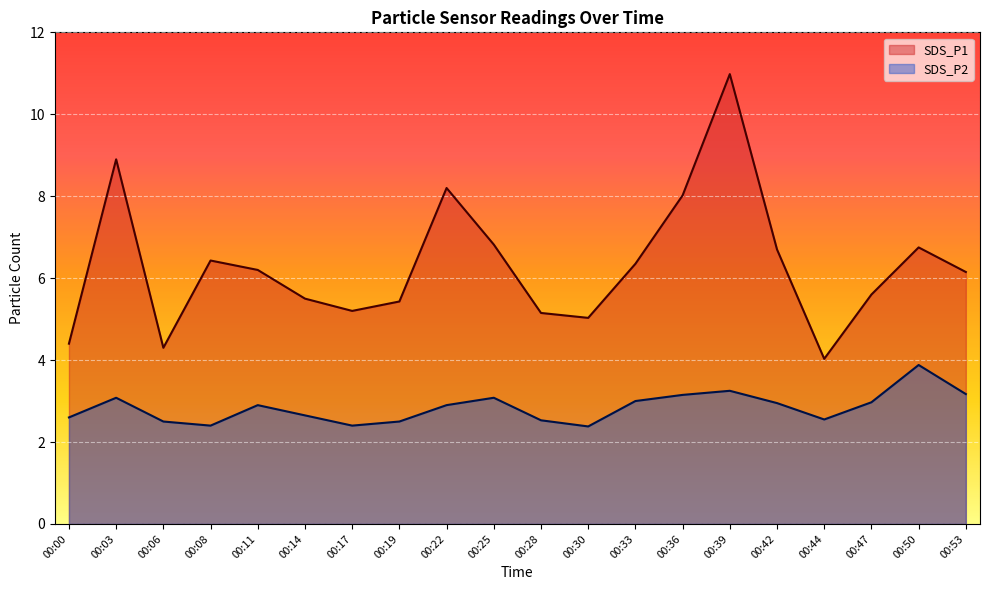

Reading left to right, transcribe all the data shown in this chart.

SDS_P1: 4.4	8.9	4.3	6.4	6.2	5.5	5.2	5.4	8.2	6.8	5.2	5.0	6.3	8.0	11.0	6.7	4.0	5.6	6.8	6.2
SDS_P2: 2.6	3.1	2.5	2.4	2.9	2.6	2.4	2.5	2.9	3.1	2.5	2.4	3.0	3.1	3.2	3.0	2.5	3.0	3.9	3.2